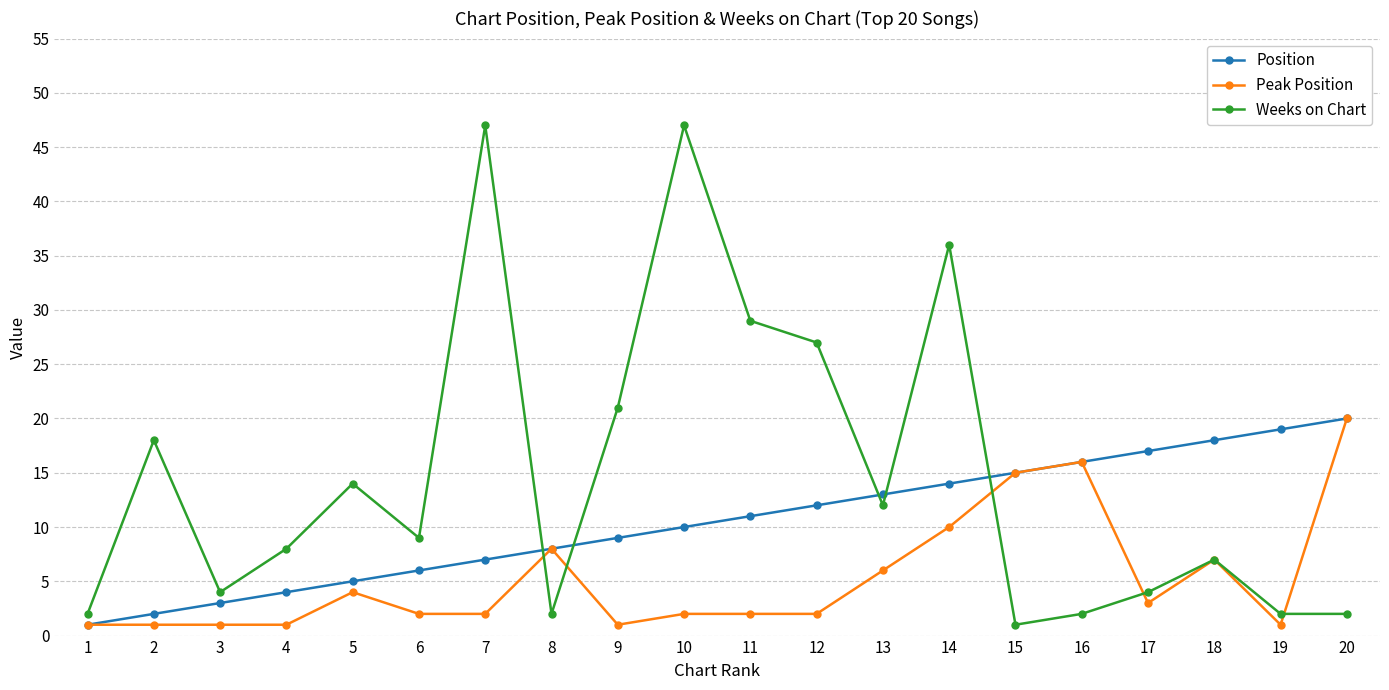

Which category has the highest value in the Peak Position series?

20